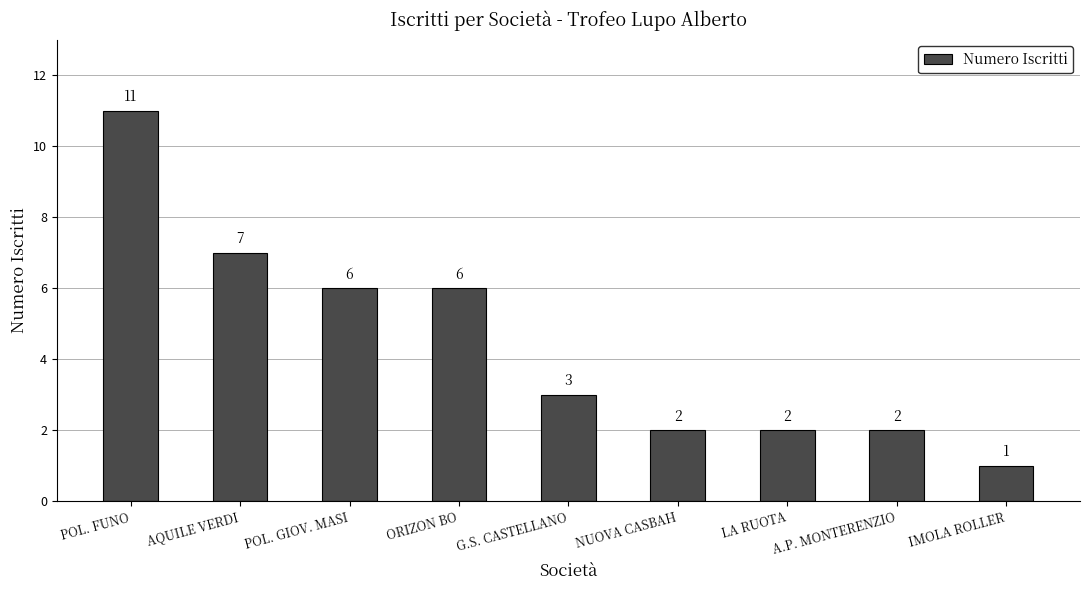

What is the label of the 6th bar from the right?

ORIZON BO